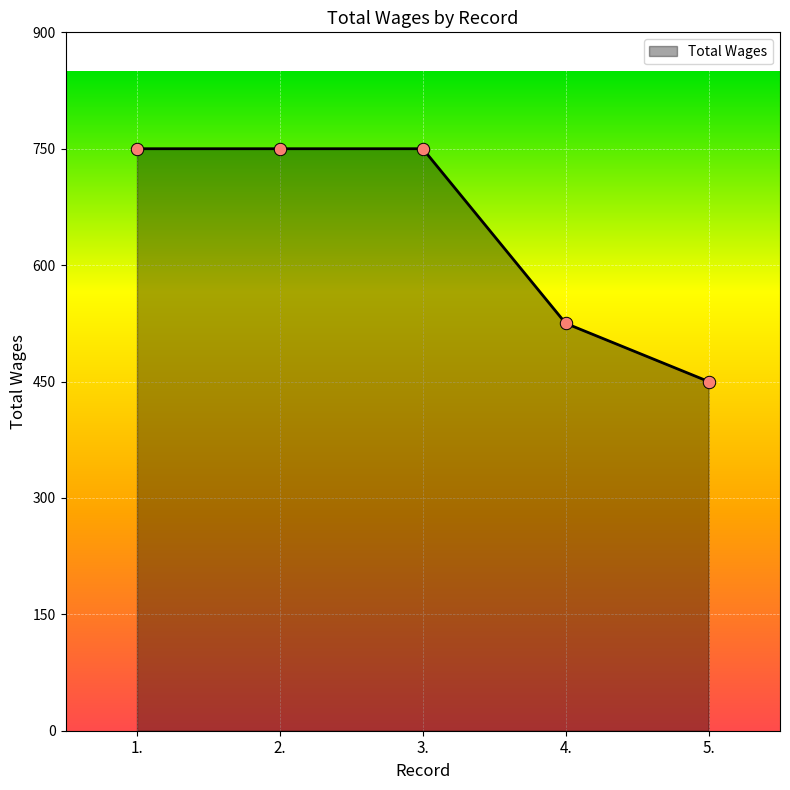

What is the change in value from 1. to 5.?

-300